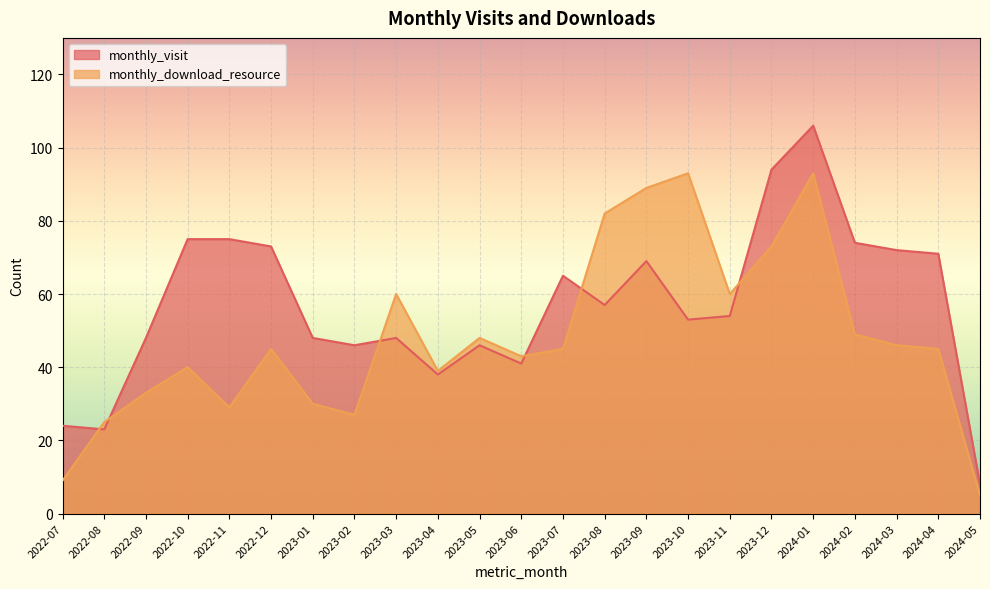

How many lines are shown in the chart?

2